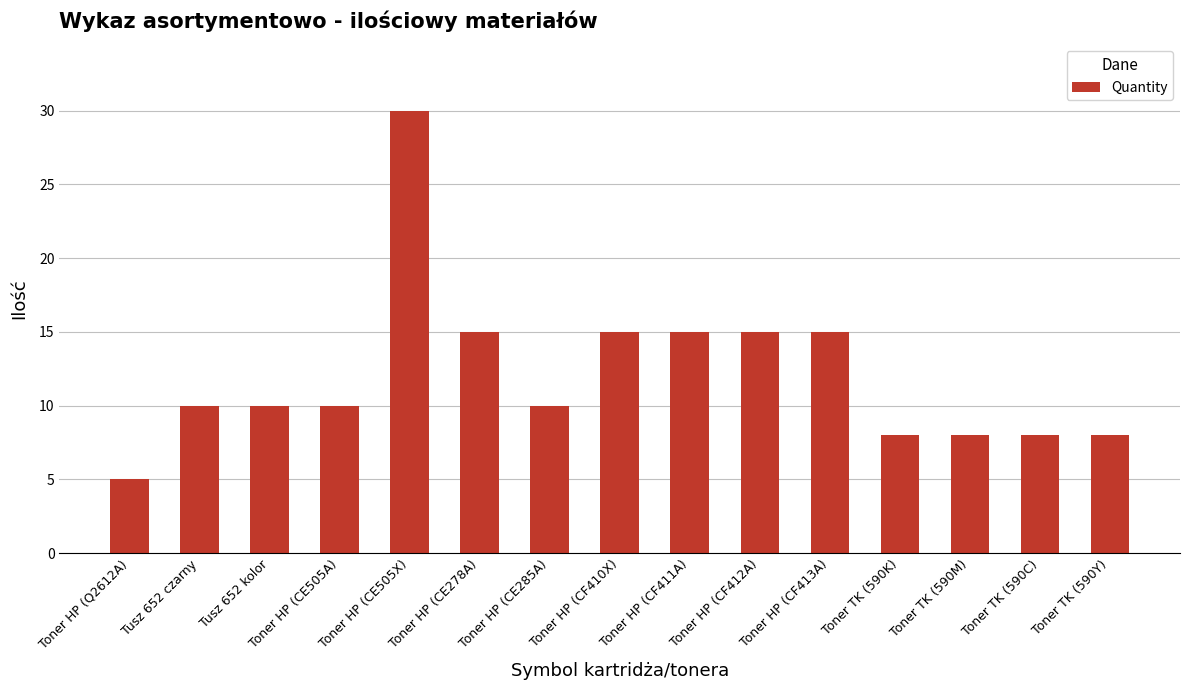

Reading right to left, transcribe all the data shown in this chart.

Toner TK (590Y)=8	Toner TK (590C)=8	Toner TK (590M)=8	Toner TK (590K)=8	Toner HP (CF413A)=15	Toner HP (CF412A)=15	Toner HP (CF411A)=15	Toner HP (CF410X)=15	Toner HP (CE285A)=10	Toner HP (CE278A)=15	Toner HP (CE505X)=30	Toner HP (CE505A)=10	Tusz 652 kolor=10	Tusz 652 czarny=10	Toner HP (Q2612A)=5